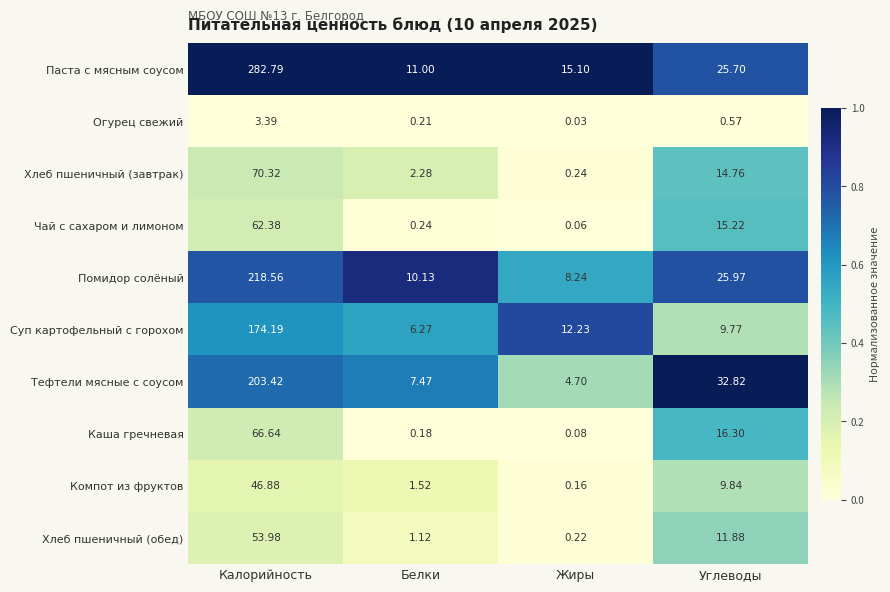

Where is Хлеб пшеничный (завтрак) nearest to the value 35?

Углеводы